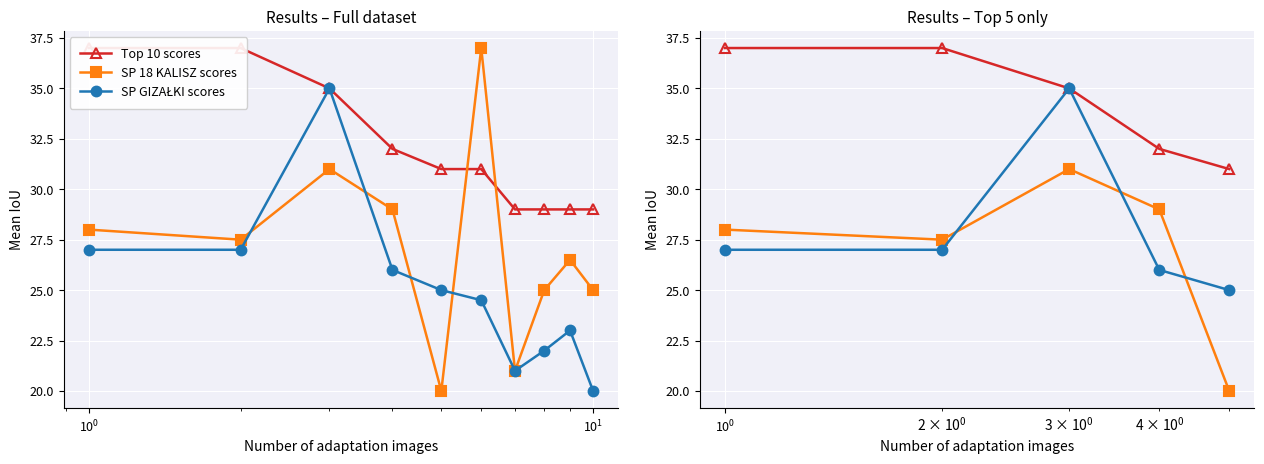

How many values in the SP 18 KALISZ scores series are below 28?

2